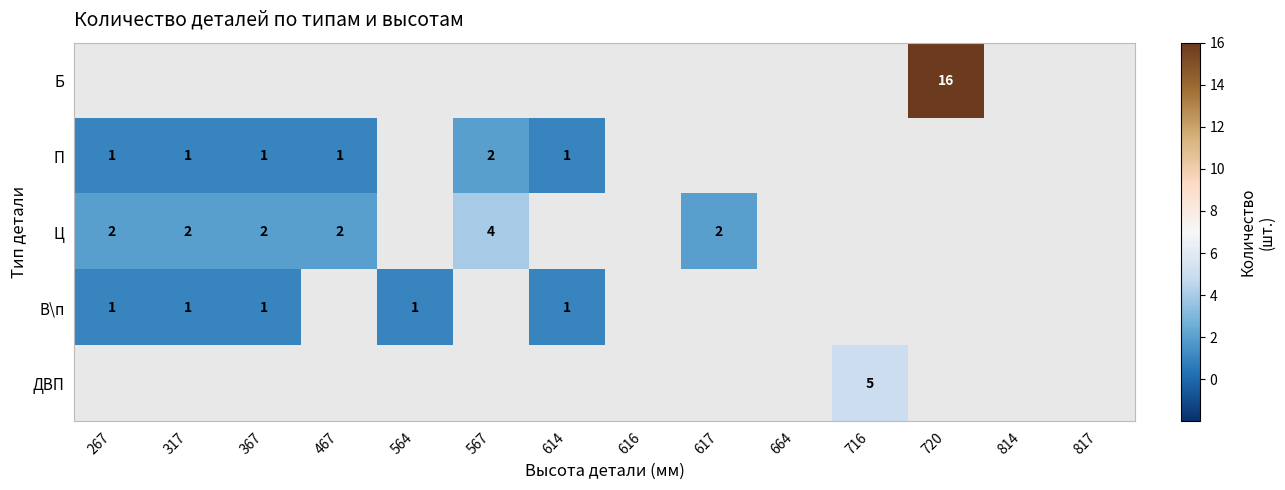

What is the smallest value displayed?

1.0